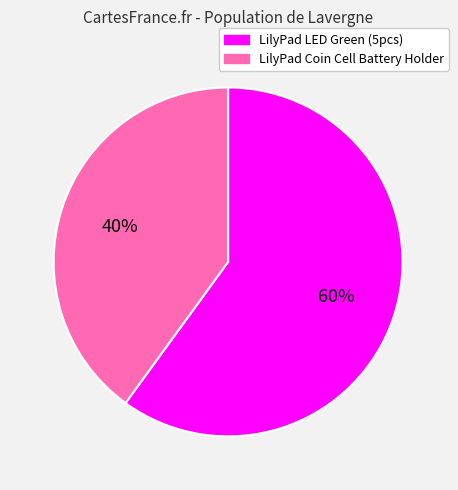

To the nearest percent, what percentage of the pie is LilyPad Coin Cell Battery Holder?

40%